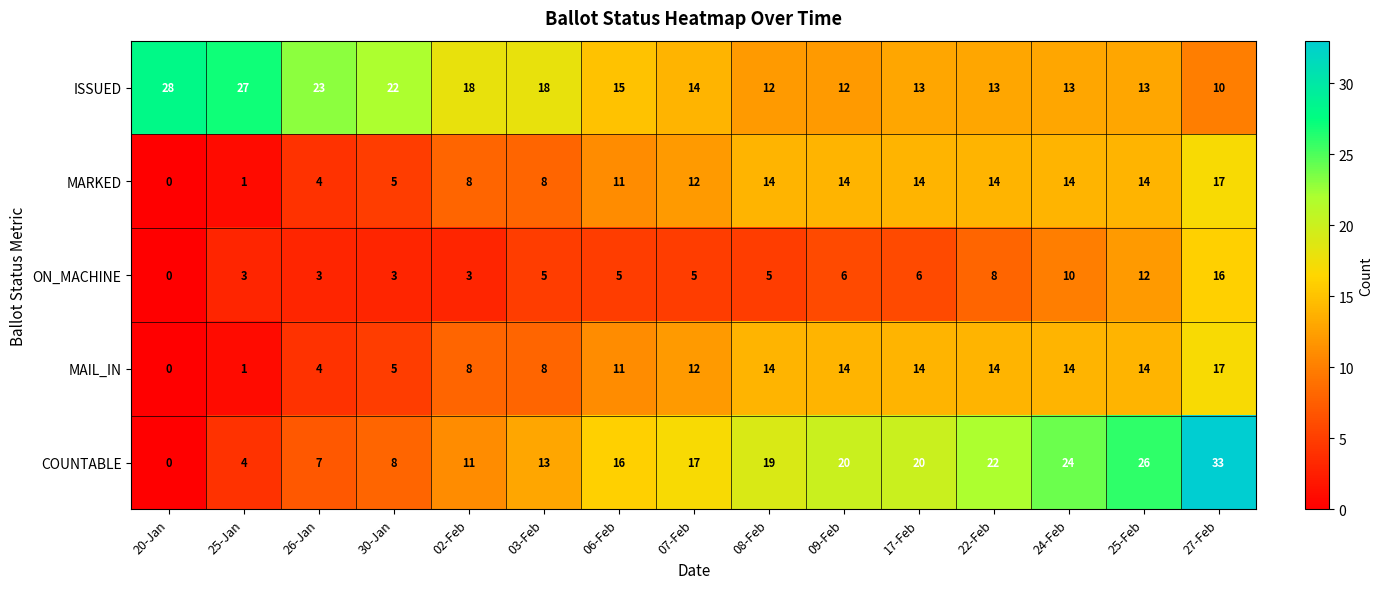

What is the approximate value of ISSUED at 27-Feb?

10